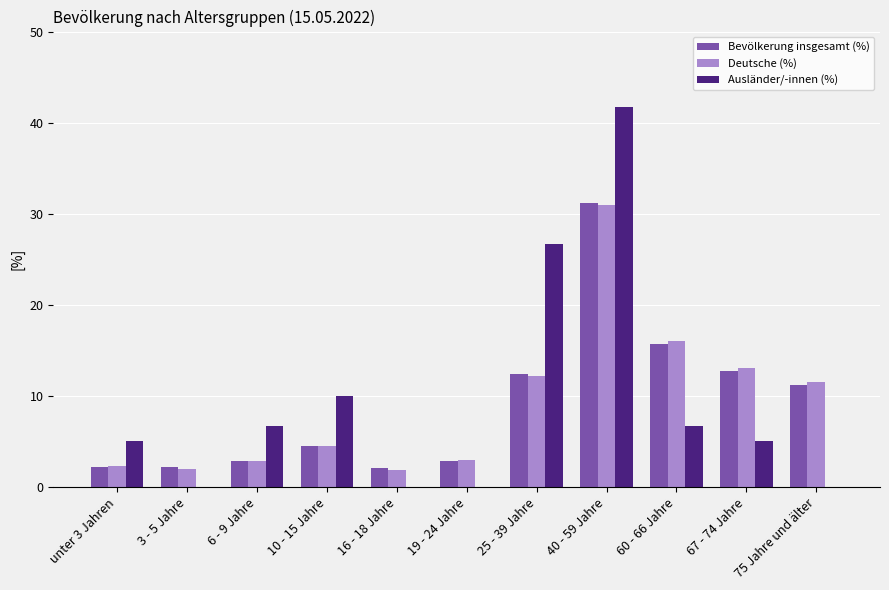

What are all the series names shown in the legend?

Bevölkerung insgesamt (%), Deutsche (%), Ausländer/-innen (%)